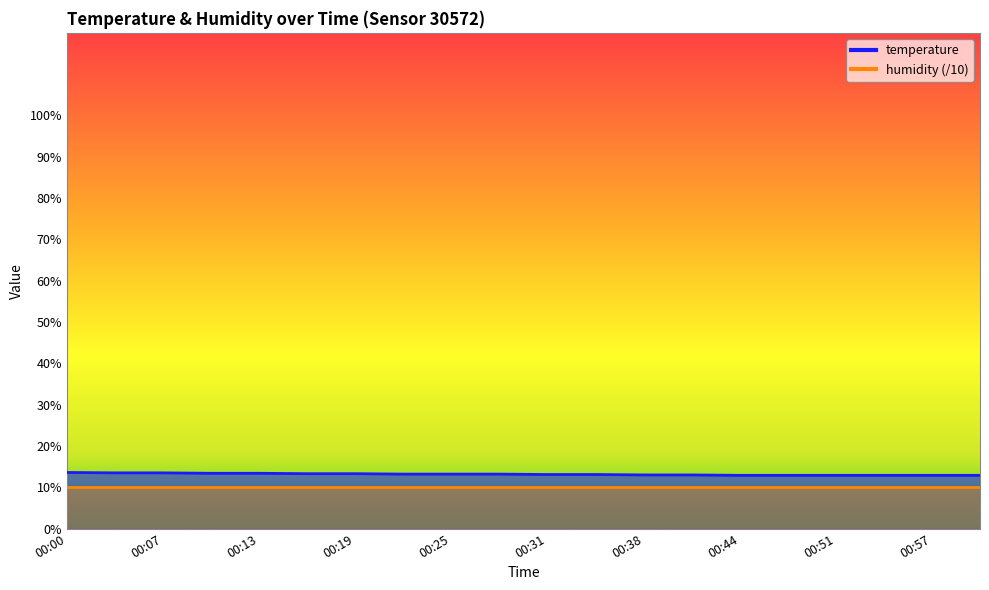

Is it true that the value at 00:10 is 13.4?

True